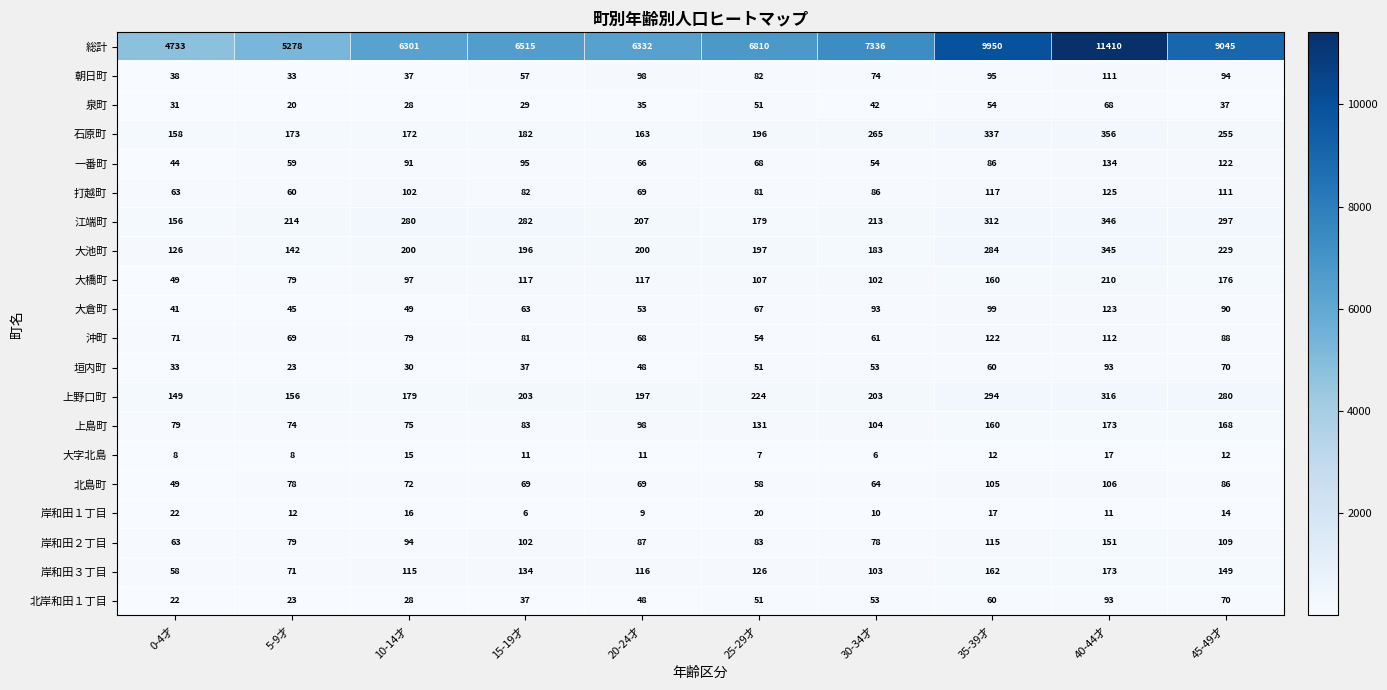

Where does the 朝日町 series first go above 82?

20-24才